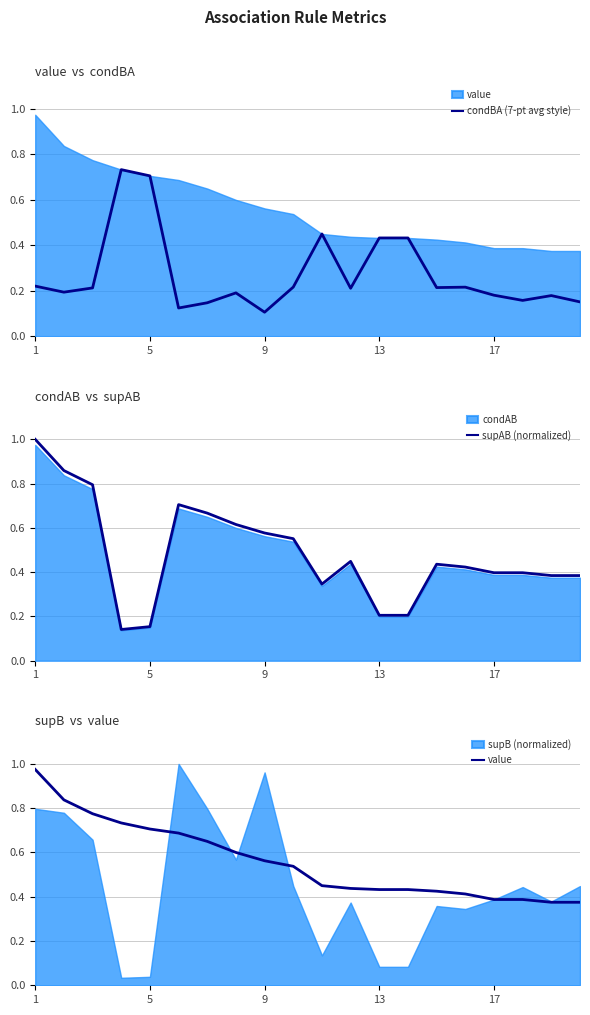

Is the value of supAB (normalized) at 6 greater than the value of condBA (7-pt avg style) at 10?

Yes